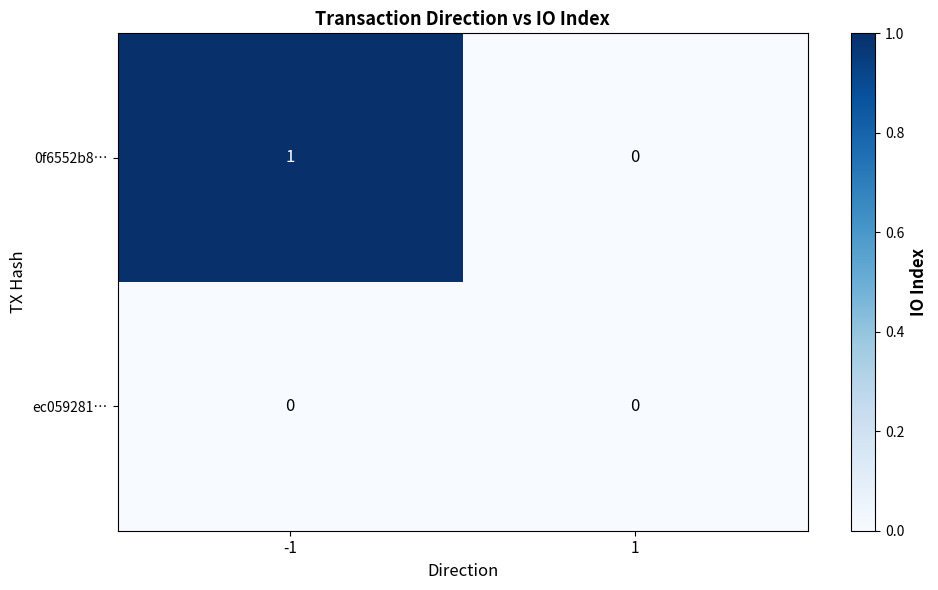

Reading left to right, what are all the values shown in this chart?

0f6552b8…: 1	0
ec059281…: 0	0